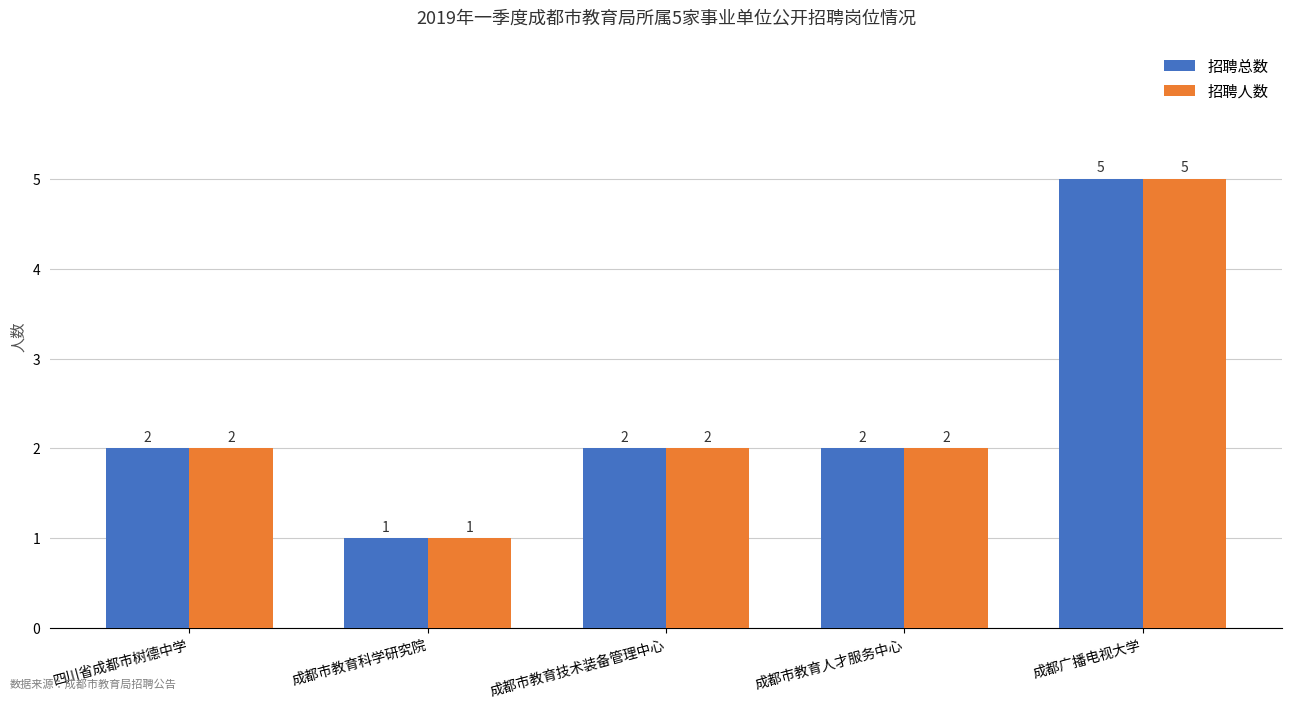

Reading left to right, extract all data points from this chart.

招聘总数: 2	1	2	2	5
招聘人数: 2	1	2	2	5